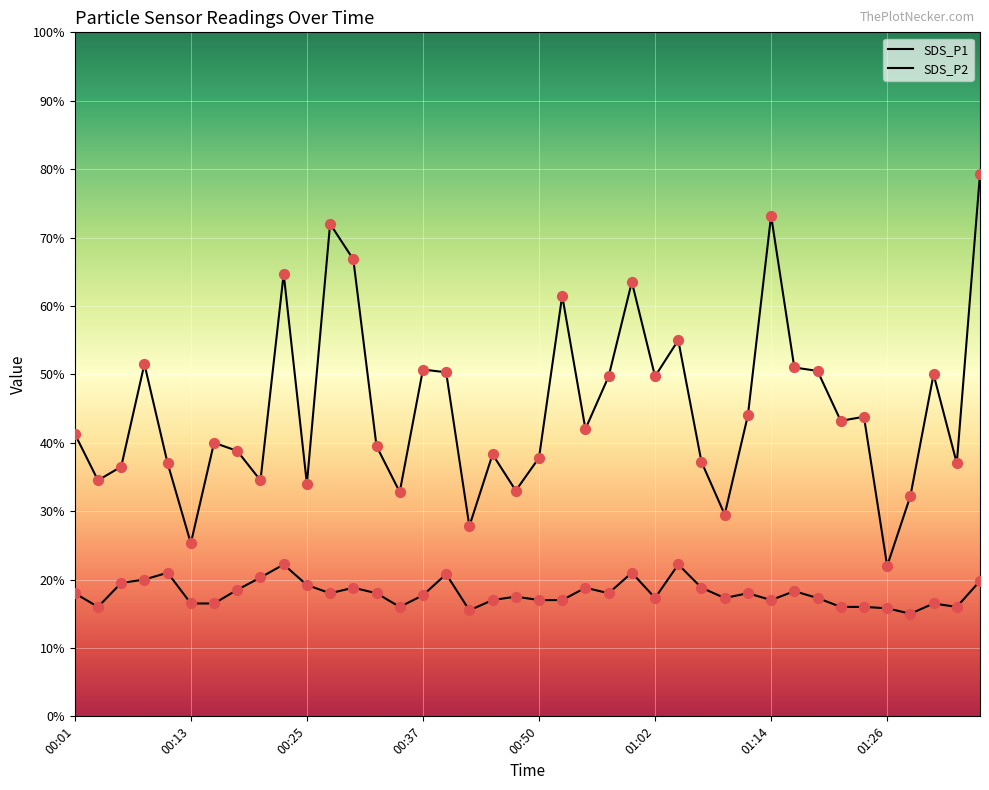

Which series has the largest total across all categories?

SDS_P1